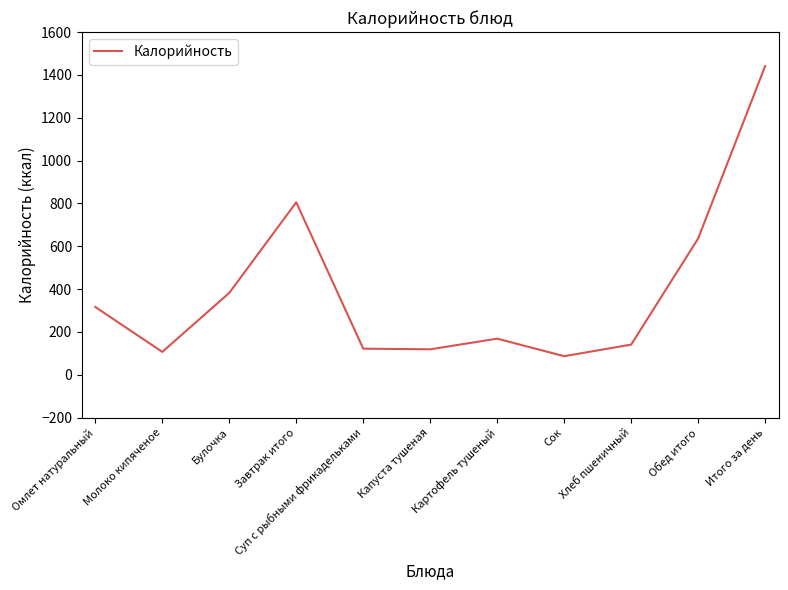

Read the value at Завтрак итого.

804.9